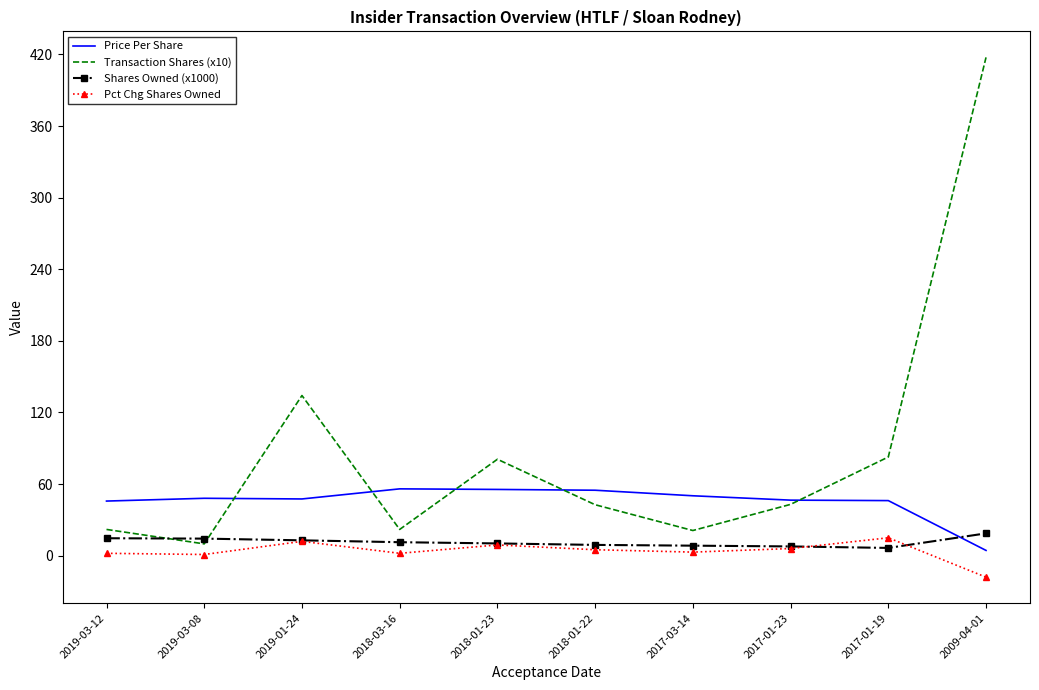

Which series has the largest range (max minus min)?

Transaction Shares (x10)